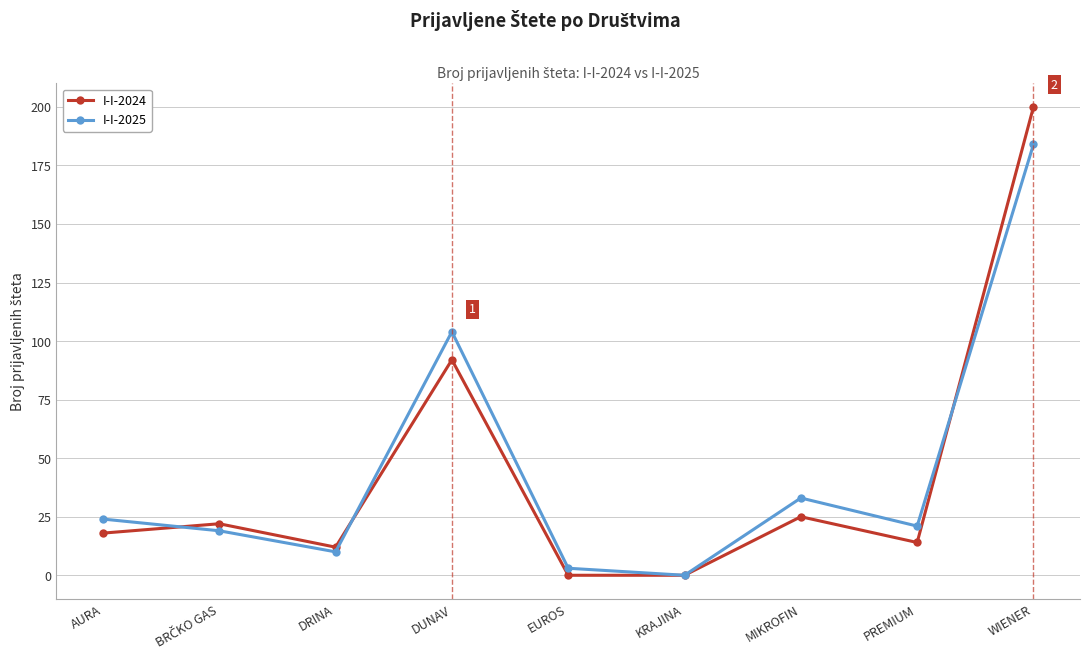

What are all the series names shown in the legend?

I-I-2024, I-I-2025